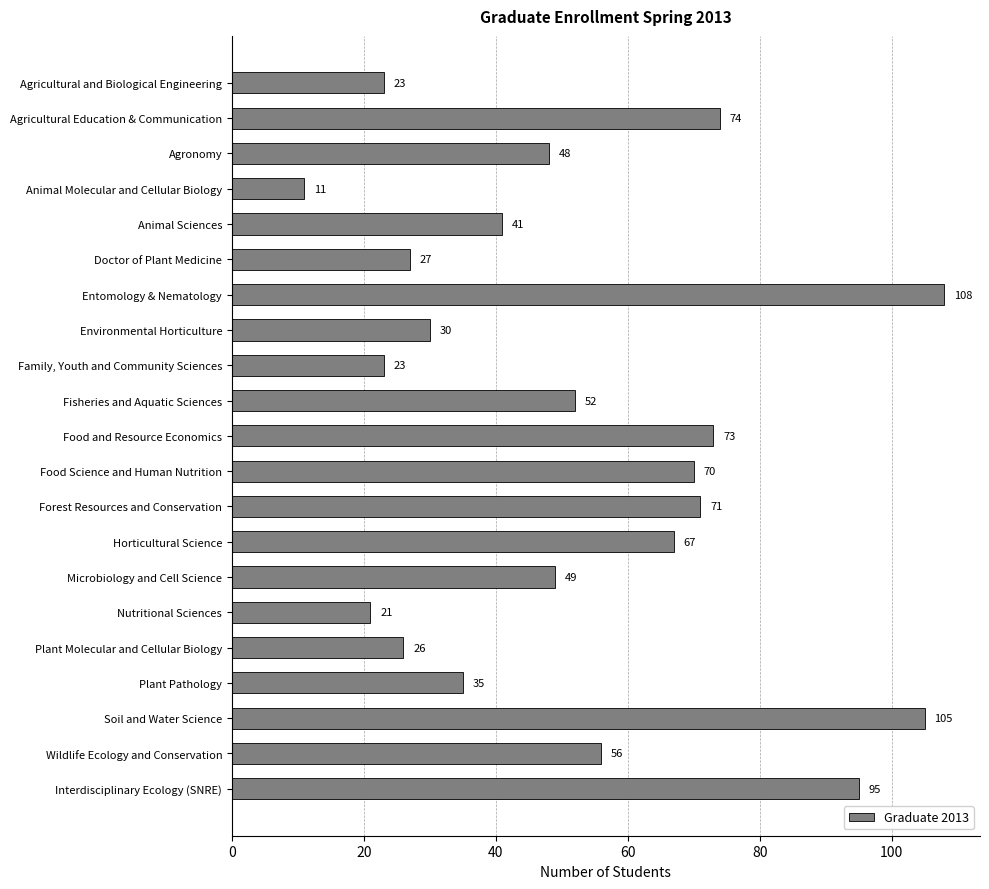

What is the minimum value shown in the chart?

11